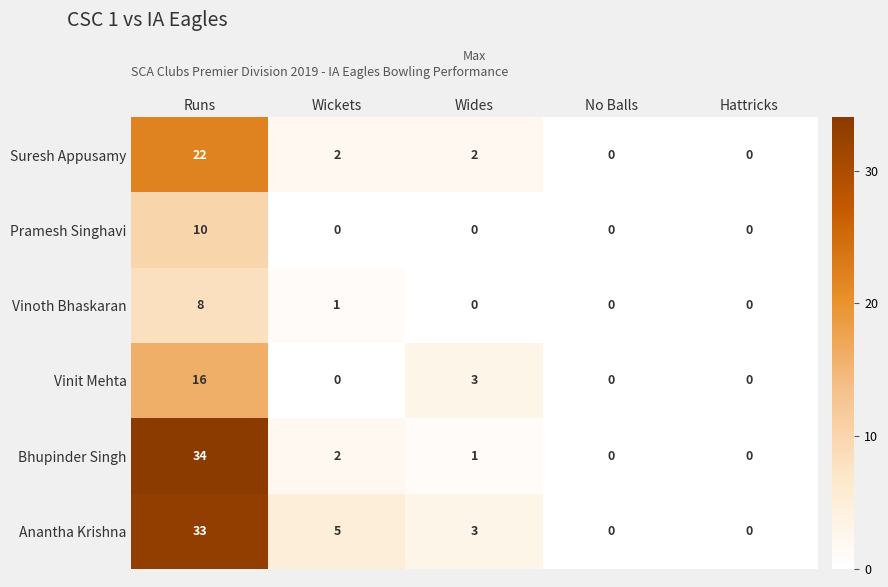

The Suresh Appusamy series shows 2 at Wickets. True or false?

True